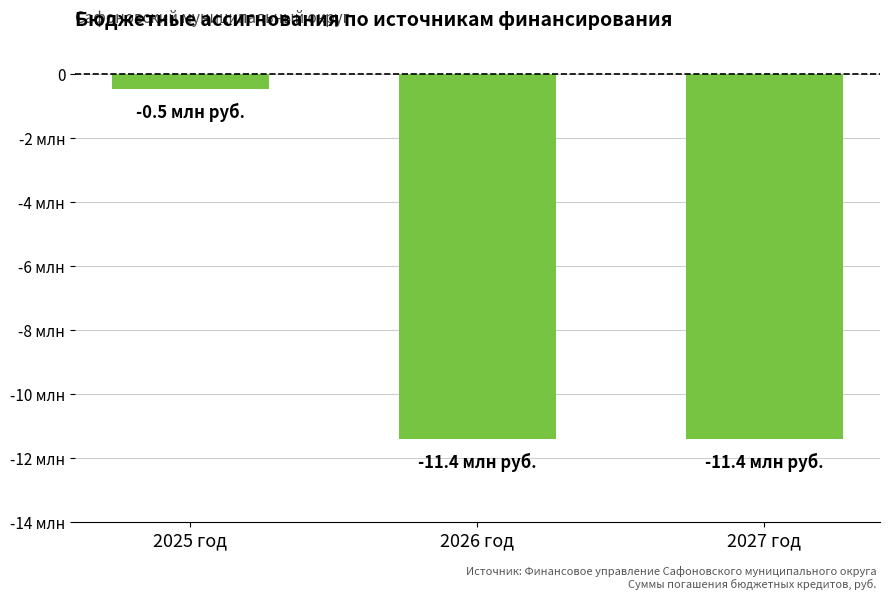

What is the label of the 3rd bar from the left?

2027 год